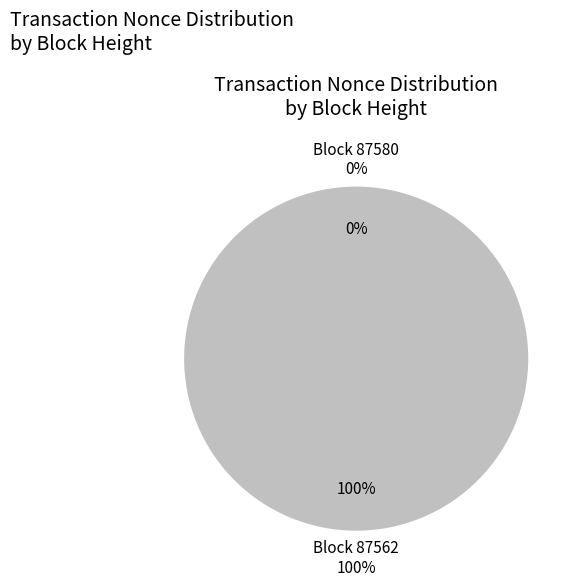

What is the change in value from 87580 to 87562?

+30941